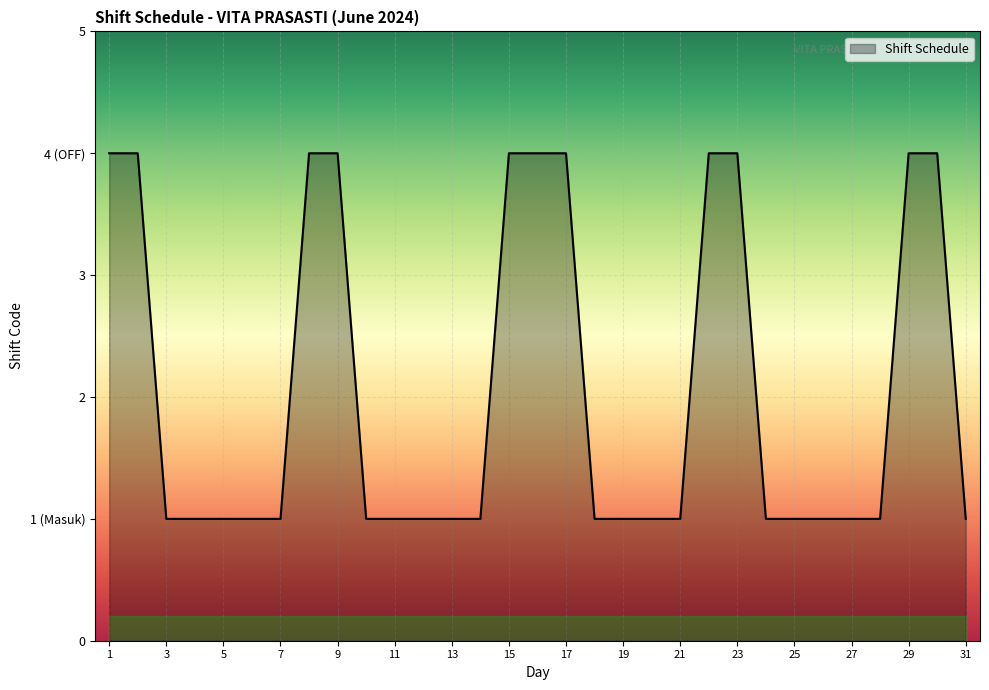

Rank the categories by value from lowest to highest.

3, 4, 5, 6, 7, 10, 11, 12, 13, 14, 18, 19, 20, 21, 24, 25, 26, 27, 28, 31, 1, 2, 8, 9, 15, 16, 17, 22, 23, 29, 30